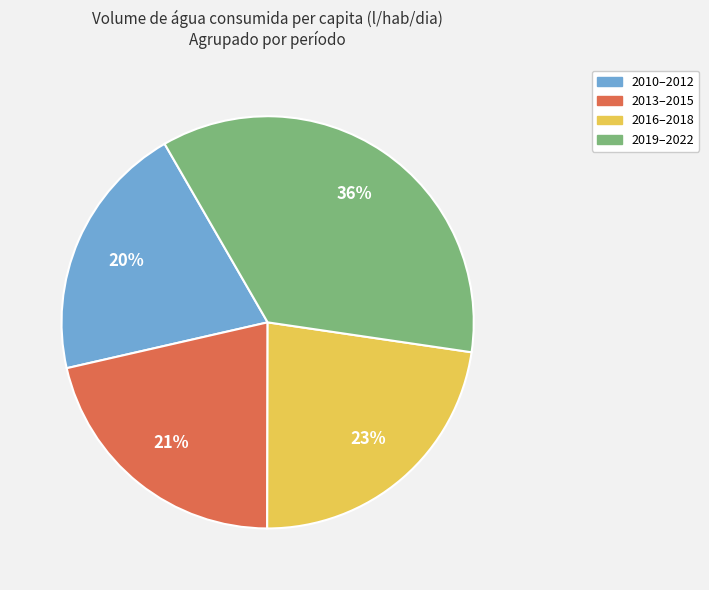

Is there any slice that represents more than half of the pie?

No